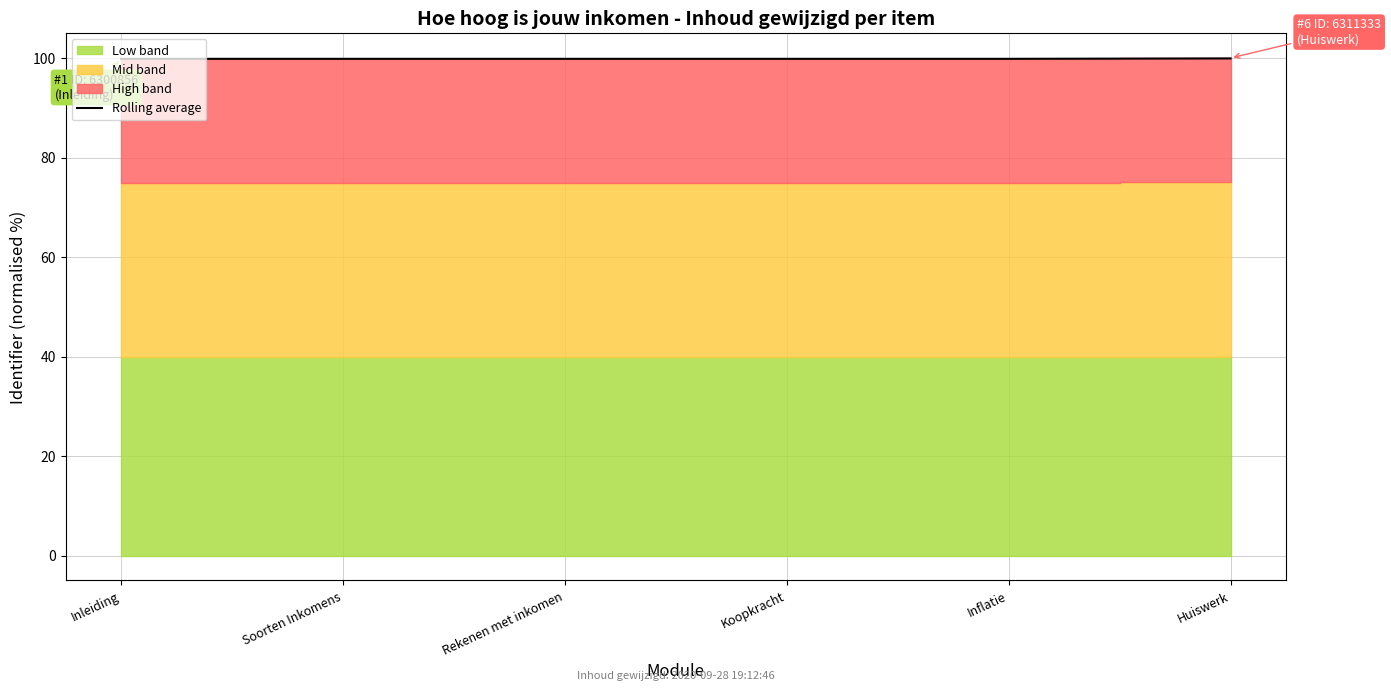

What is the label of the 4th point from the right?

Rekenen met inkomen